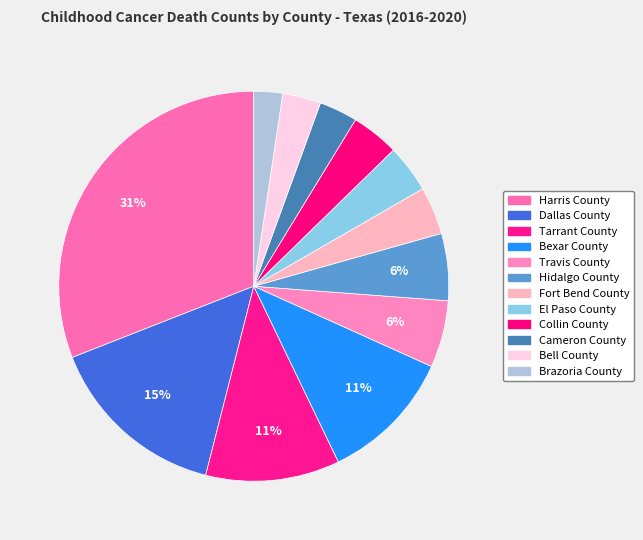

To the nearest percent, what percentage of the pie is Brazoria County?

2%